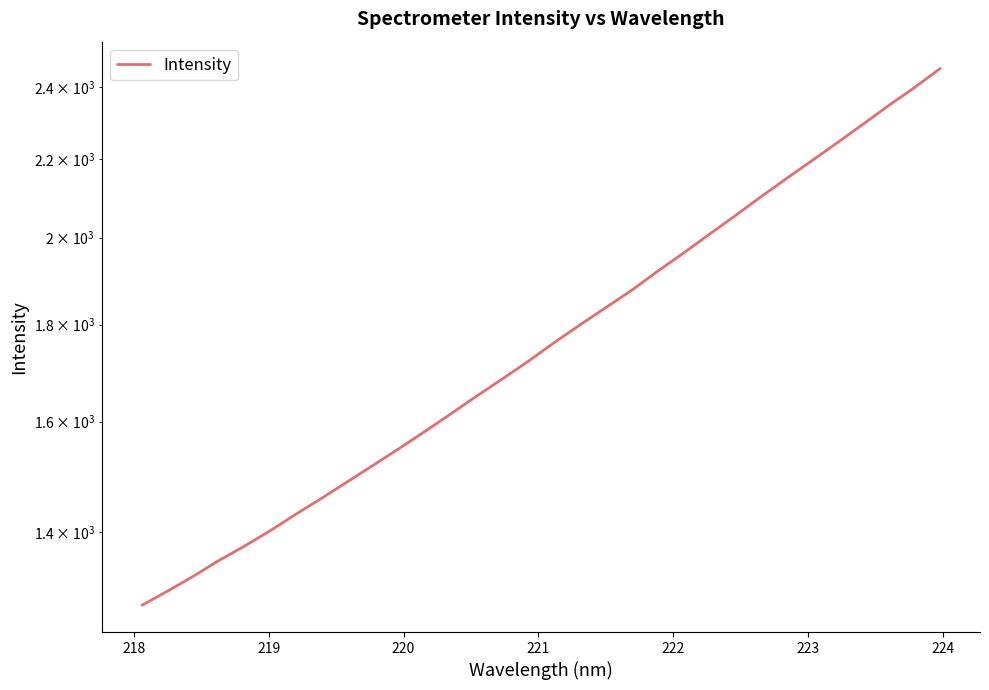

What is the greatest value displayed?

2455.4